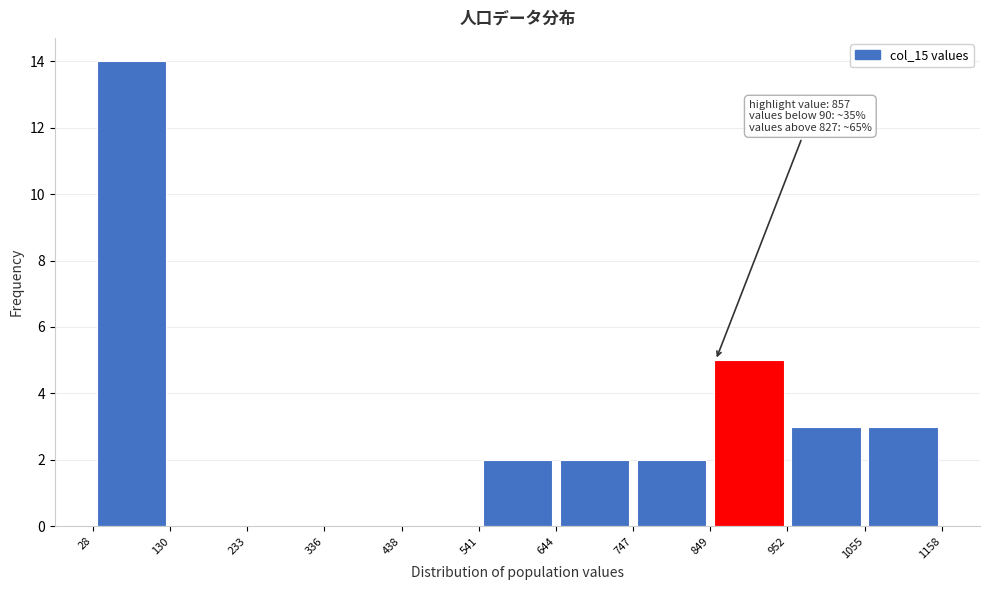

Which range on the x-axis has the tallest bar?

28 to 130